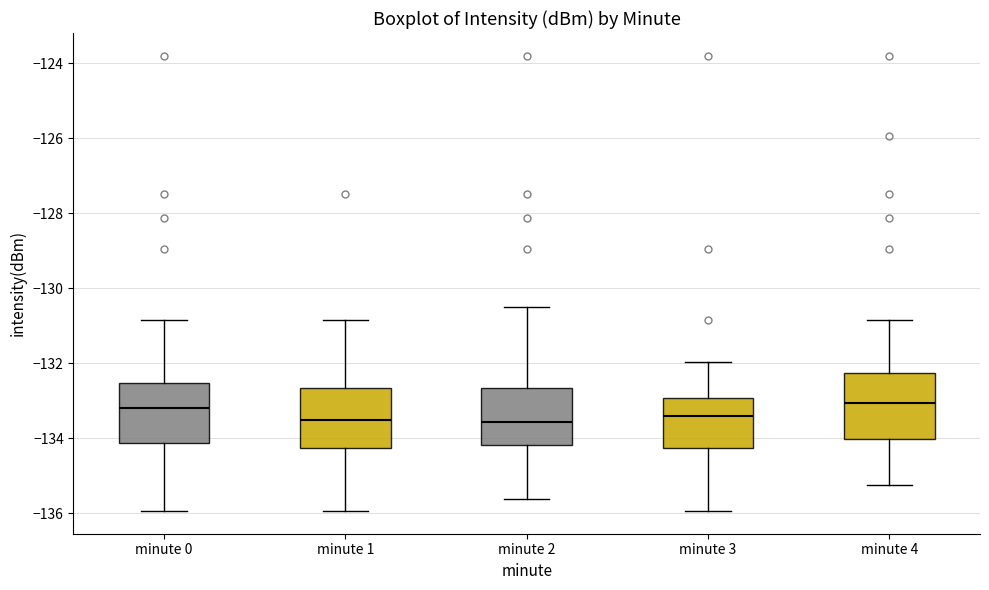

Where does the lower whisker of the box for minute 3 end on the y-axis? The values are not printed on the chart, so give them approximately, as read against the axis.

-136.0